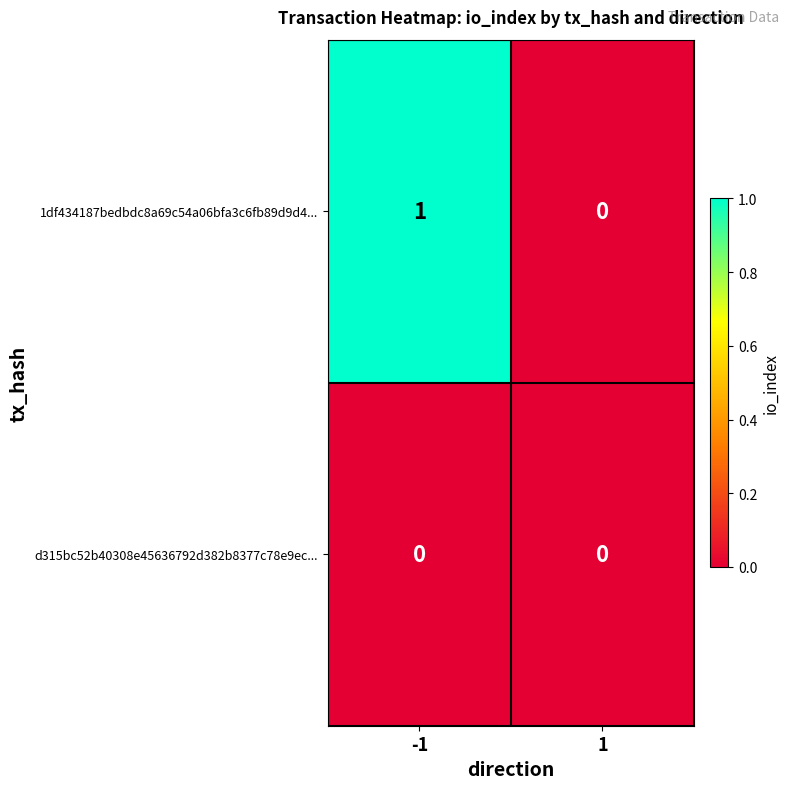

What is the difference between the highest and lowest values at -1?

1